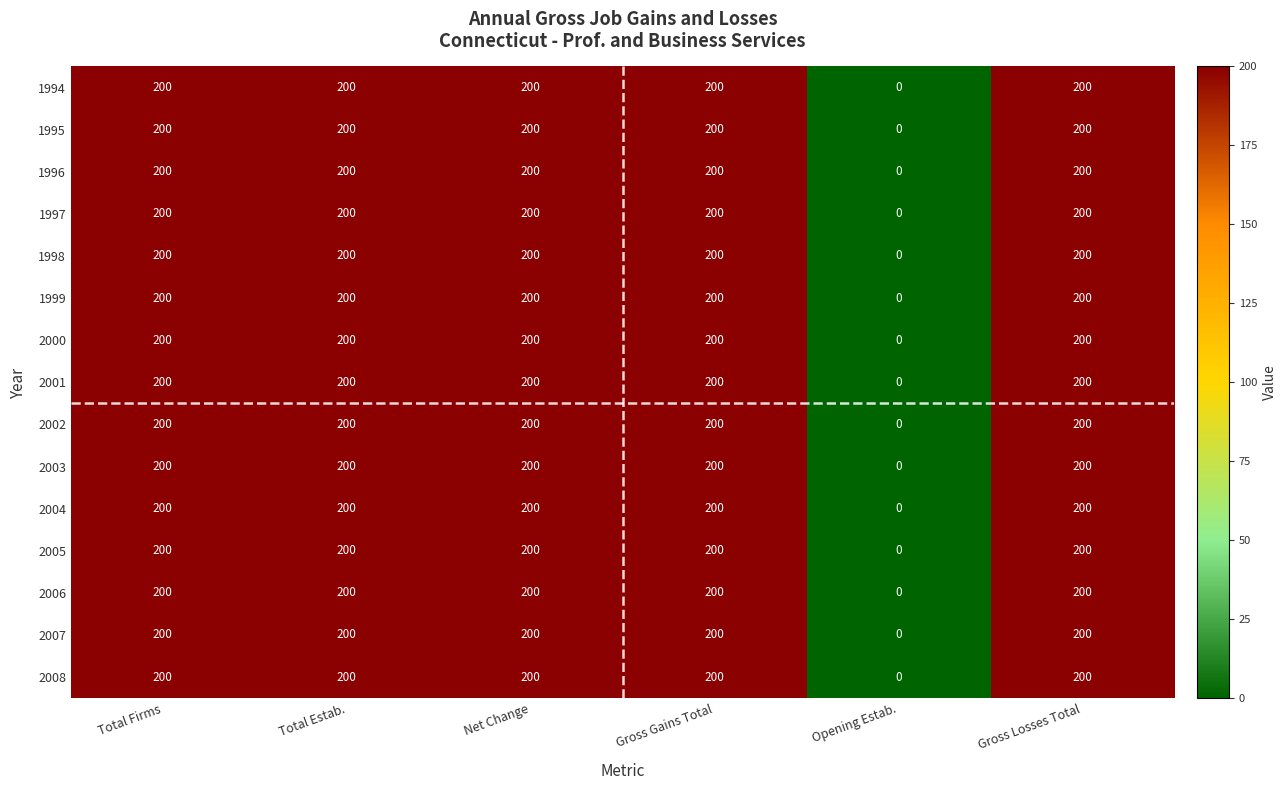

What is the maximum value for 2007?

200